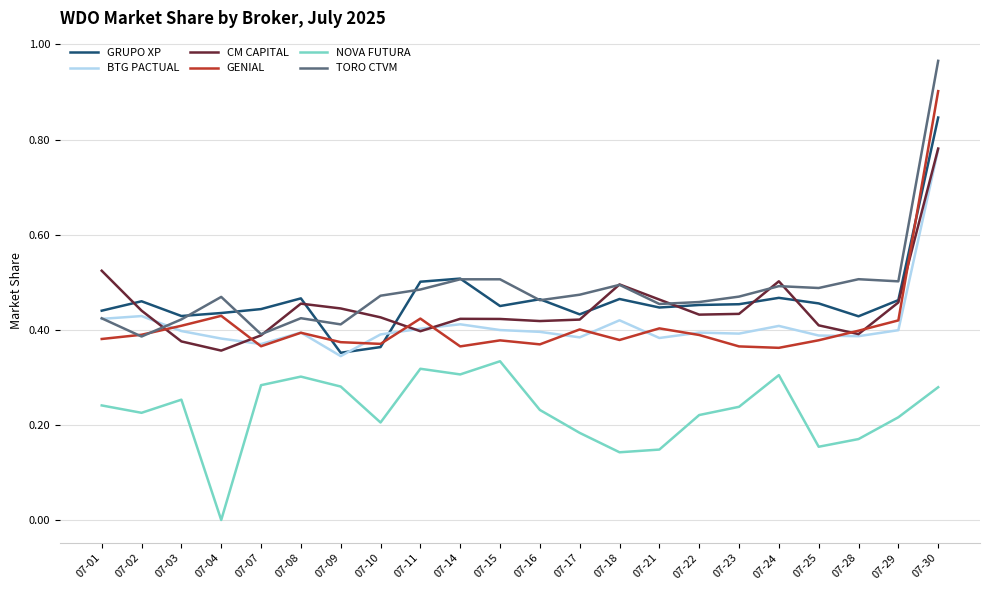

At which category does the chart reach its minimum across all series?

07-04